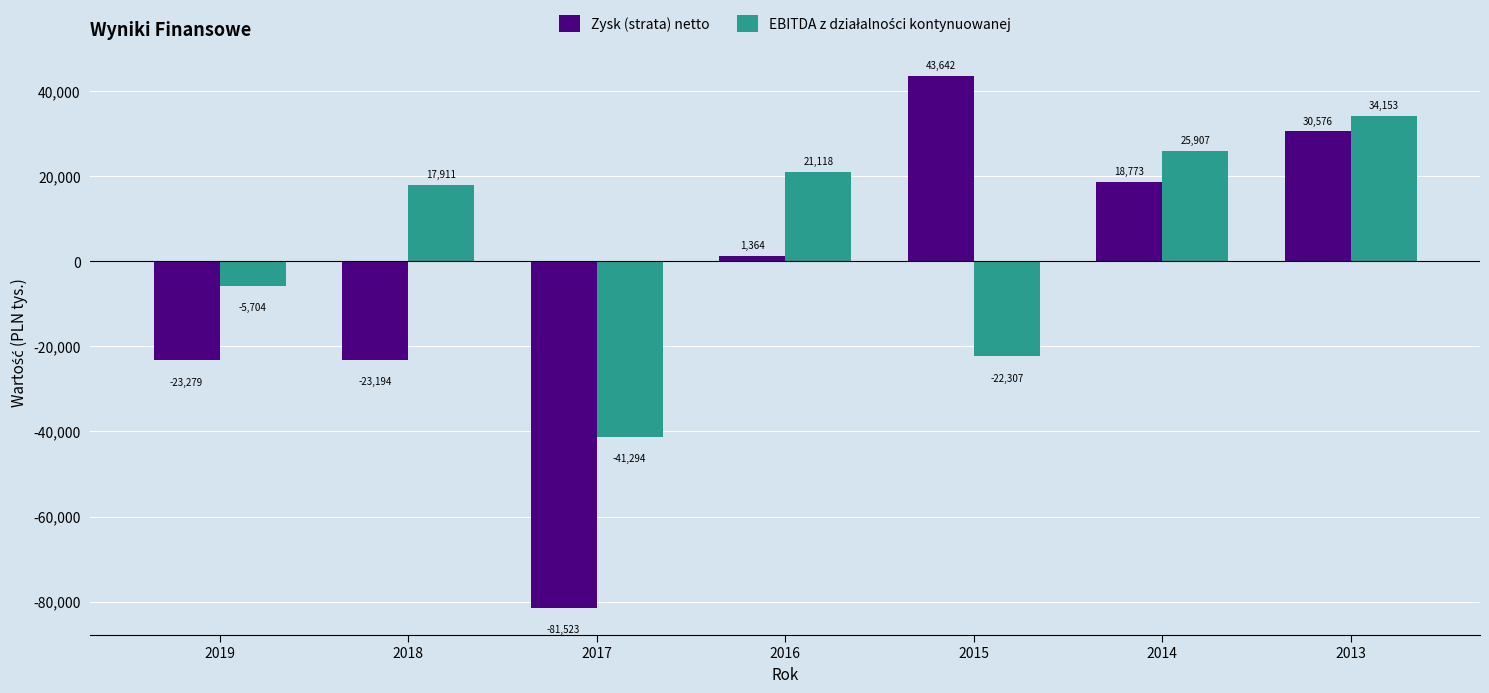

The Zysk (strata) netto series shows 18773 at 2014. True or false?

True